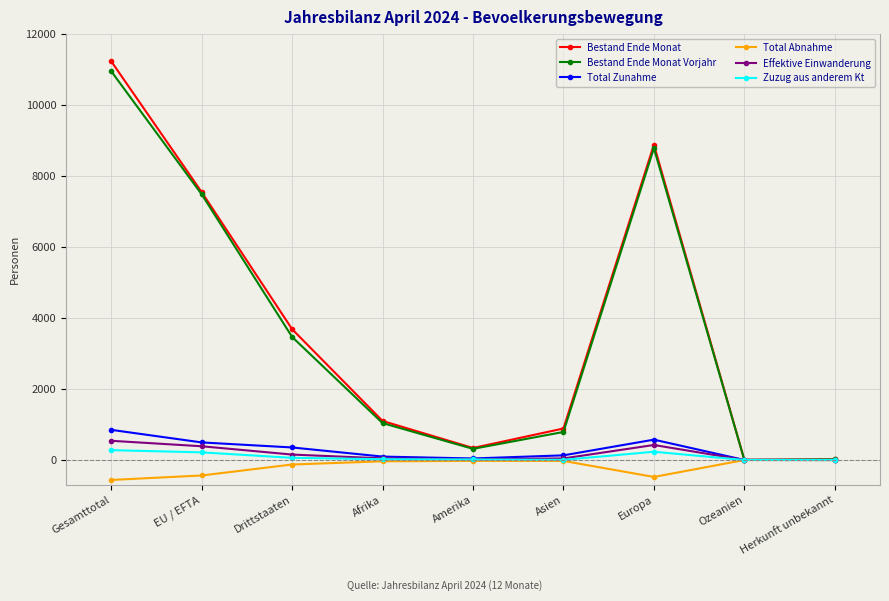

What is the maximum value shown in the chart?

11231